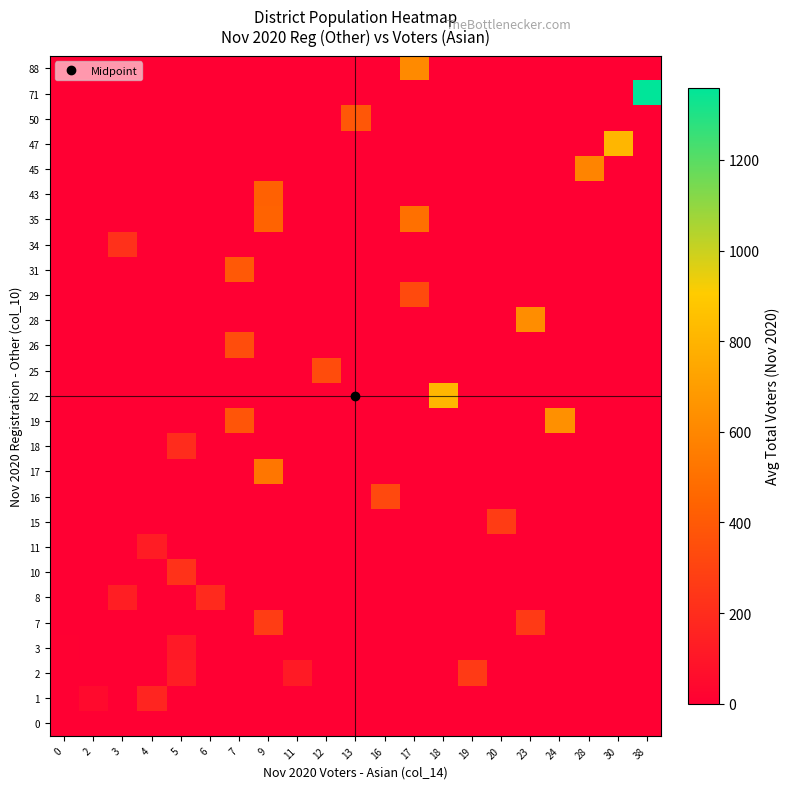

Between 2 and 6, which is larger?

2